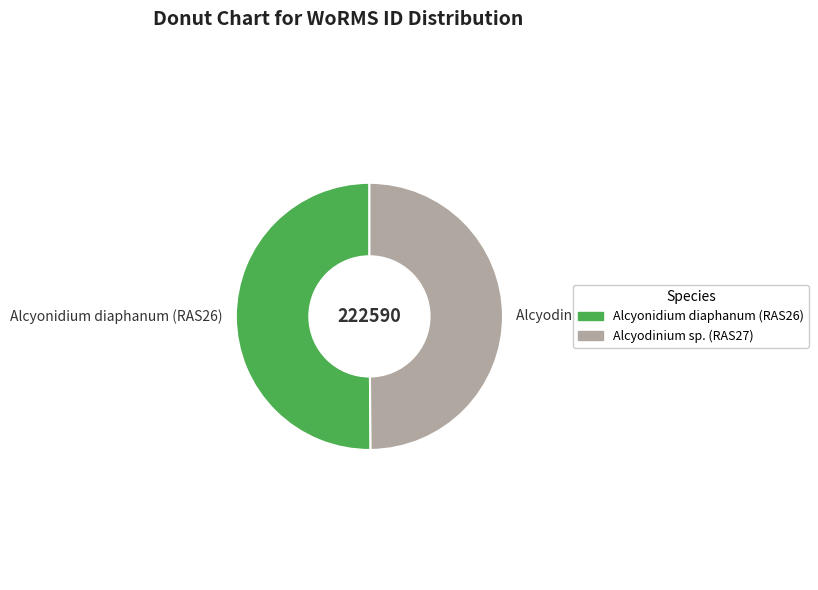

What is the ratio of the value at Alcyodinium sp. (RAS27) to the value at Alcyonidium diaphanum (RAS26)?

1.0